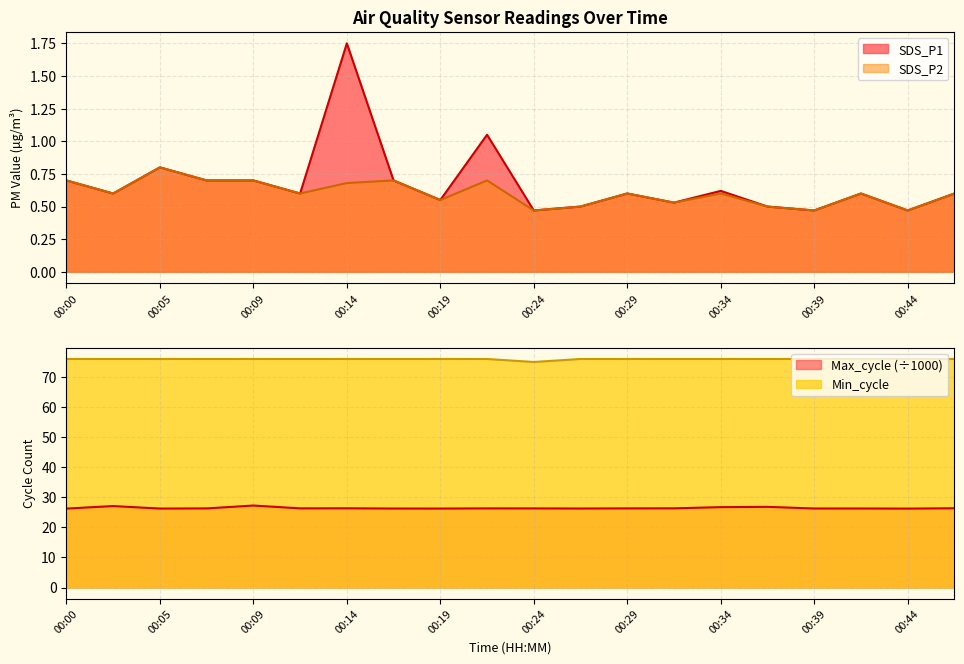

Reading left to right, transcribe all the data shown in this chart.

SDS_P1: 00:00=0.7	00:02=0.6	00:05=0.8	00:07=0.7	00:09=0.7	00:12=0.6	00:14=1.8	00:17=0.7	00:19=0.6	00:22=1.1	00:24=0.5	00:27=0.5	00:29=0.6	00:32=0.5	00:34=0.6	00:37=0.5	00:39=0.5	00:41=0.6	00:44=0.5	00:46=0.6
SDS_P2: 00:00=0.7	00:02=0.6	00:05=0.8	00:07=0.7	00:09=0.7	00:12=0.6	00:14=0.7	00:17=0.7	00:19=0.6	00:22=0.7	00:24=0.5	00:27=0.5	00:29=0.6	00:32=0.5	00:34=0.6	00:37=0.5	00:39=0.5	00:41=0.6	00:44=0.5	00:46=0.6
Min_cycle: 00:00=76.0	00:02=76.0	00:05=76.0	00:07=76.0	00:09=76.0	00:12=76.0	00:14=76.0	00:17=76.0	00:19=76.0	00:22=76.0	00:24=75.0	00:27=76.0	00:29=76.0	00:32=76.0	00:34=76.0	00:37=76.0	00:39=76.0	00:41=76.0	00:44=76.0	00:46=76.0
Max_cycle: 00:00=26.2	00:02=27.1	00:05=26.3	00:07=26.3	00:09=27.3	00:12=26.3	00:14=26.3	00:17=26.3	00:19=26.3	00:22=26.3	00:24=26.3	00:27=26.3	00:29=26.3	00:32=26.3	00:34=26.7	00:37=26.8	00:39=26.3	00:41=26.3	00:44=26.2	00:46=26.4